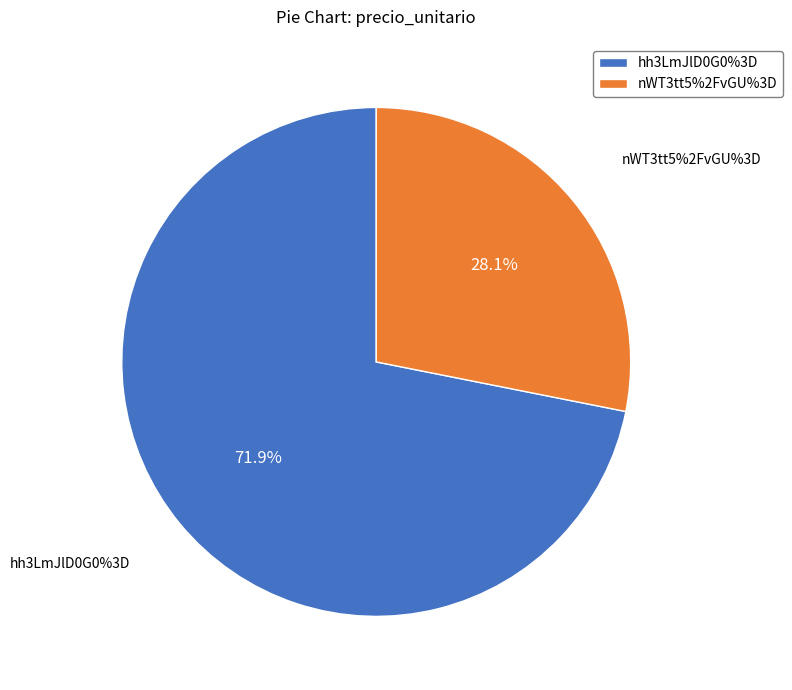

What percentage is NOT represented by nWT3tt5%2FvGU%3D?

71.9%